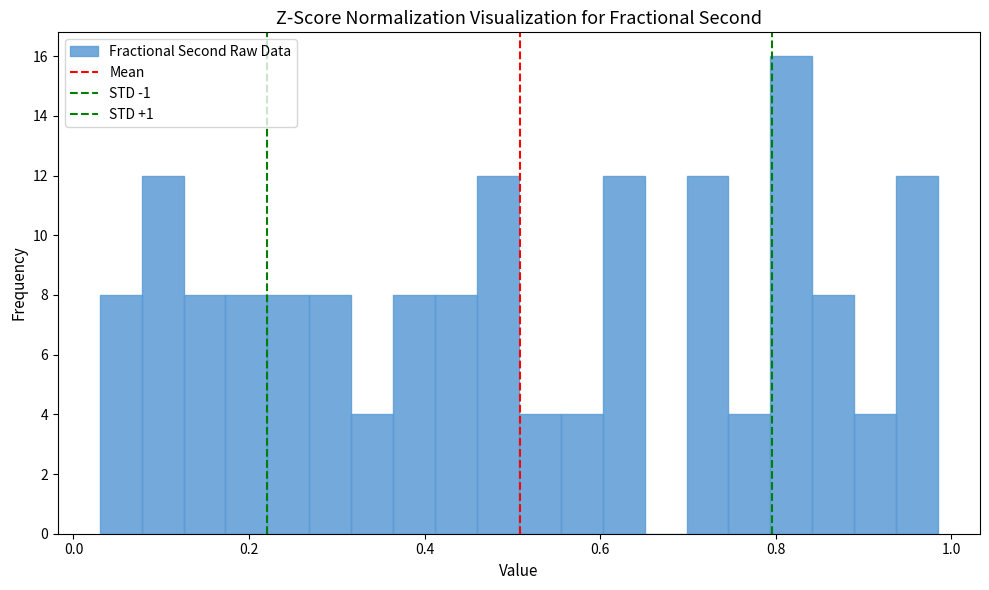

Read against the x-axis, roughly where is the centre of the tallest bar?

0.82